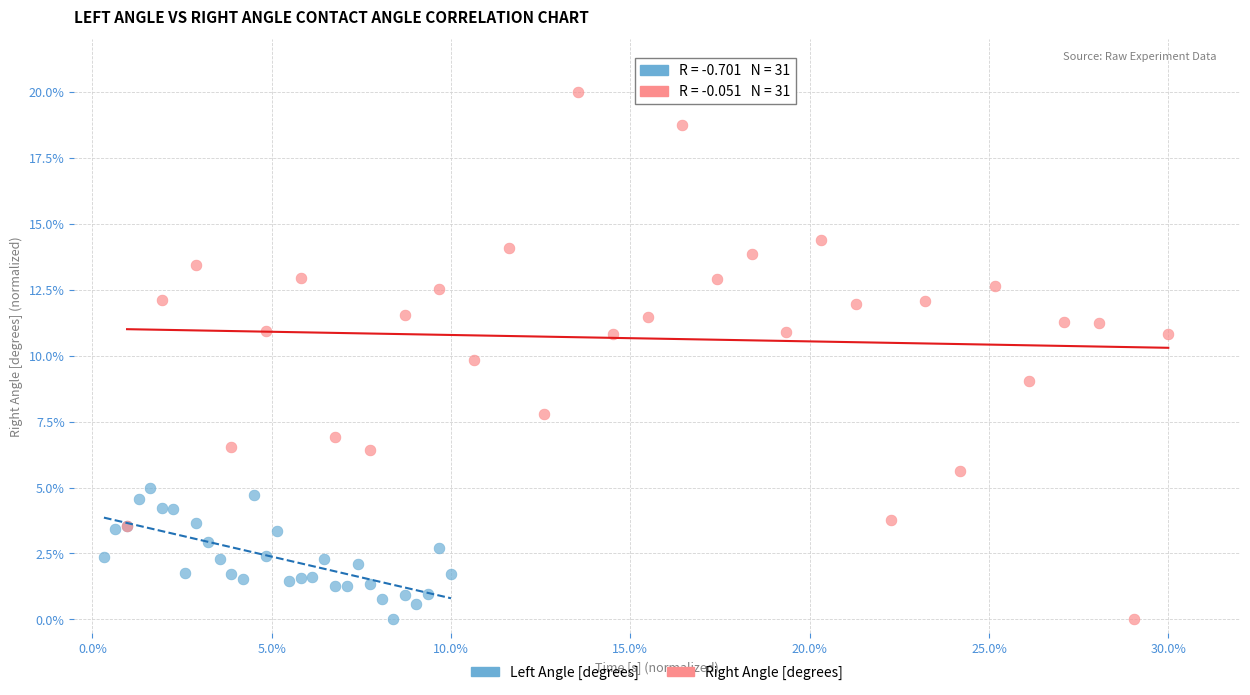

Which series has the widest spread of Y values?

Right Angle [degrees]